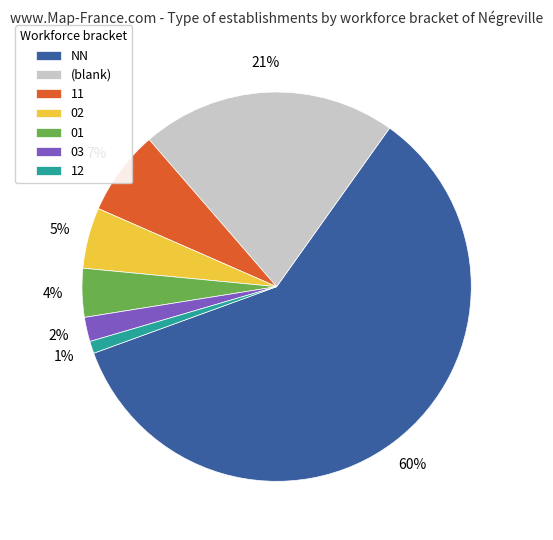

To the nearest percent, what is the difference between the largest and smallest slice percentages?

59%